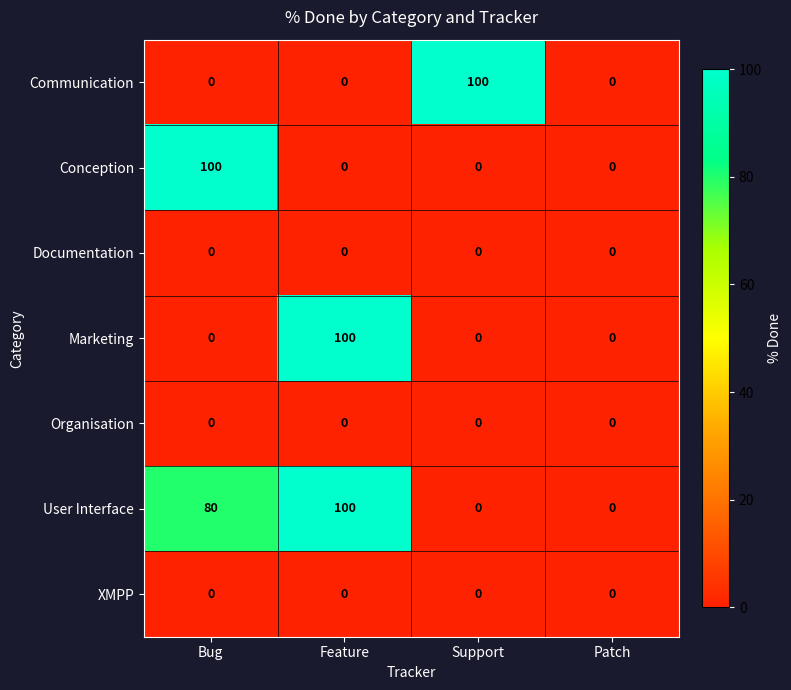

What is the difference between the highest and lowest values at Support?

100